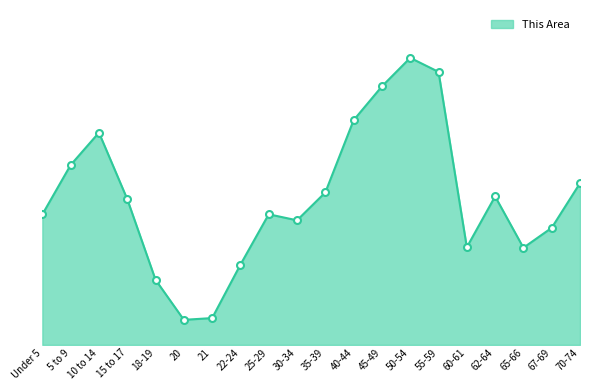

Does the chart have visible grid lines?

No